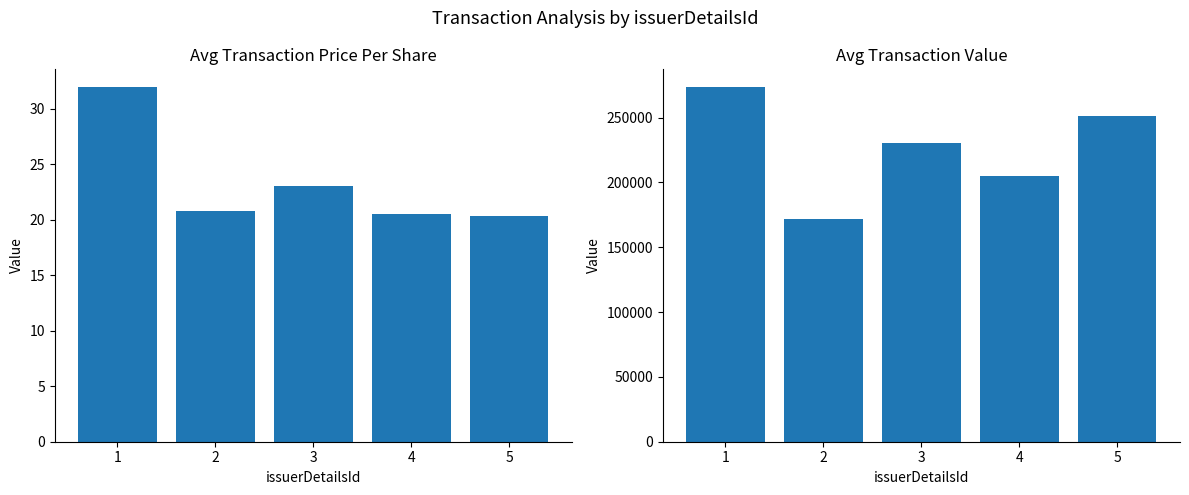

What is the value of the Avg transactionPricePerShare bar at the 2nd from the left?

20.7